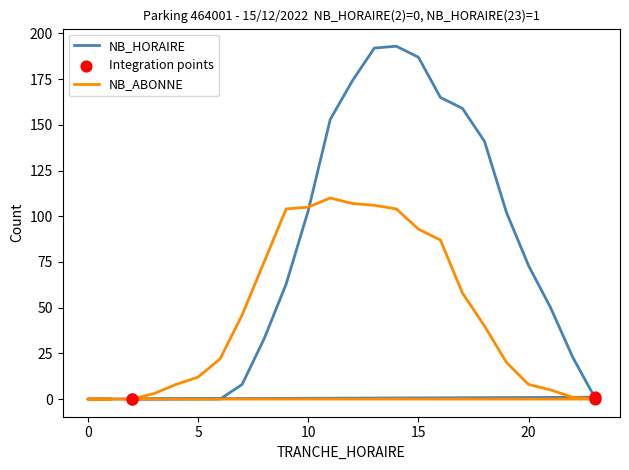

Which series reaches the minimum Y coordinate?

NB_HORAIRE